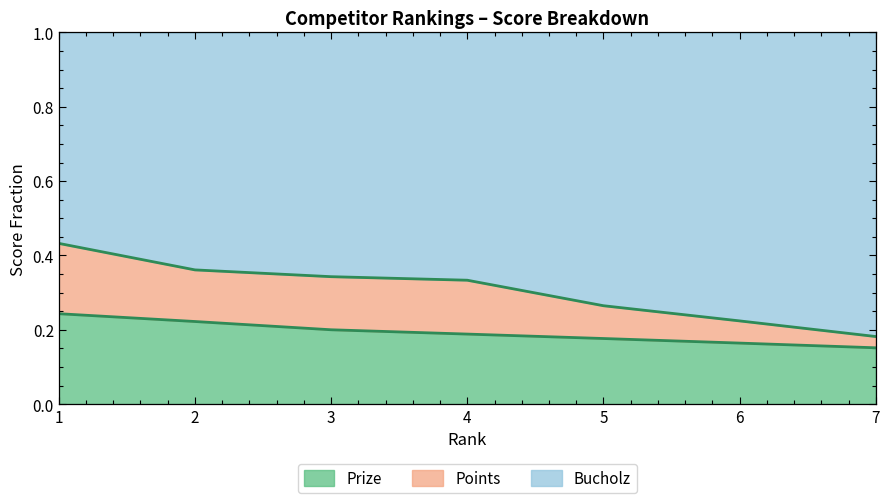

True or false: Prize has more than 2 points higher than both neighbors.

False